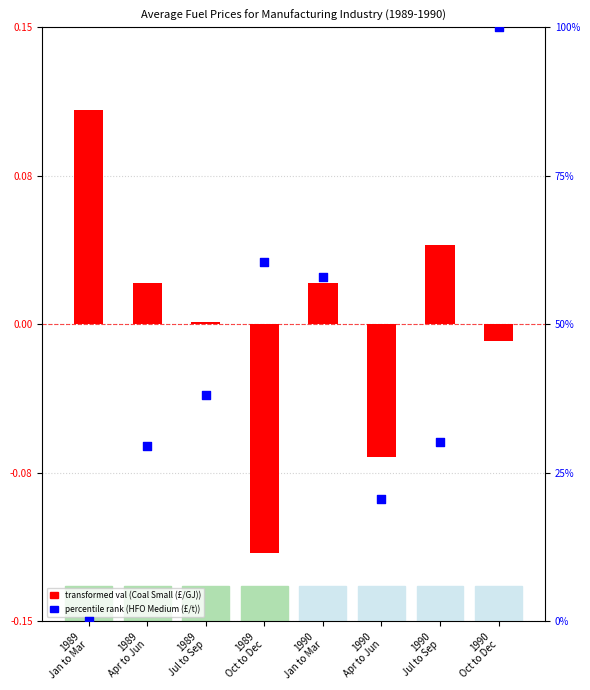

Which series contains the highest Y value?

HFO Medium (£/t)